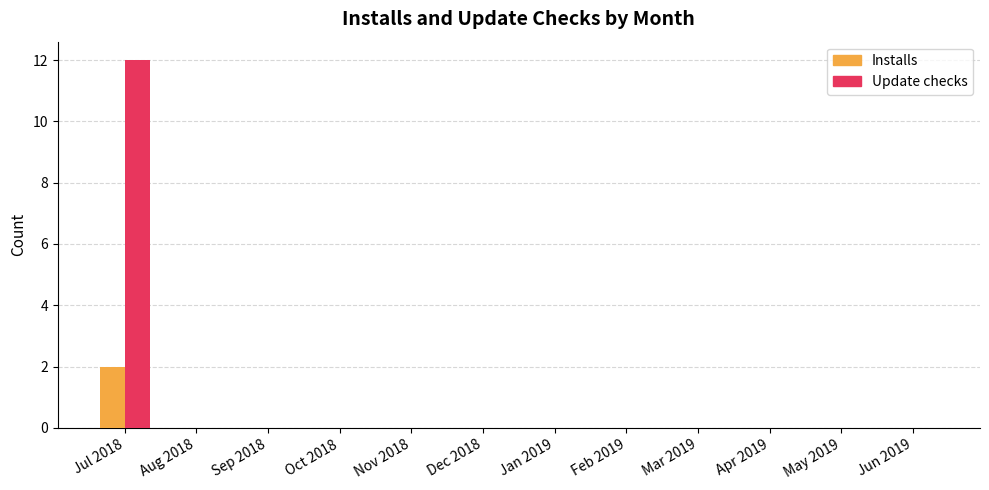

True or false: Update checks has a value of 0 at Mar 2019.

True